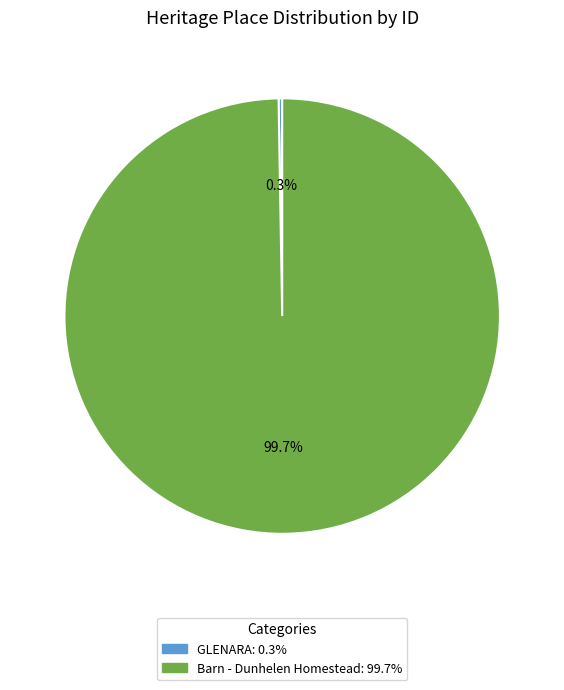

Which slice is the largest?

Barn - Dunhelen Homestead